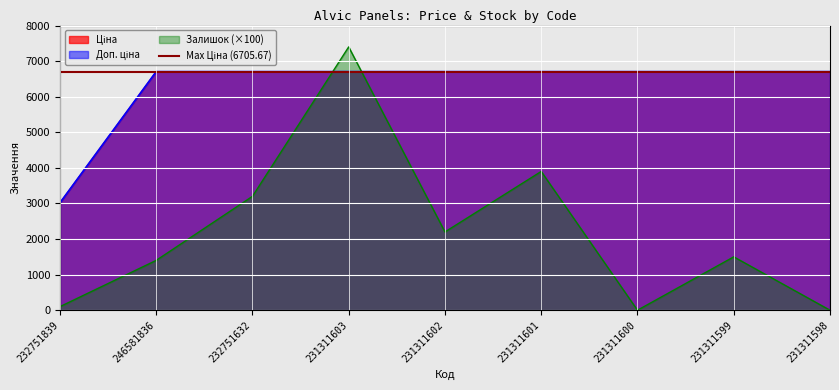

What is the label of the 8th point from the left?

231311599